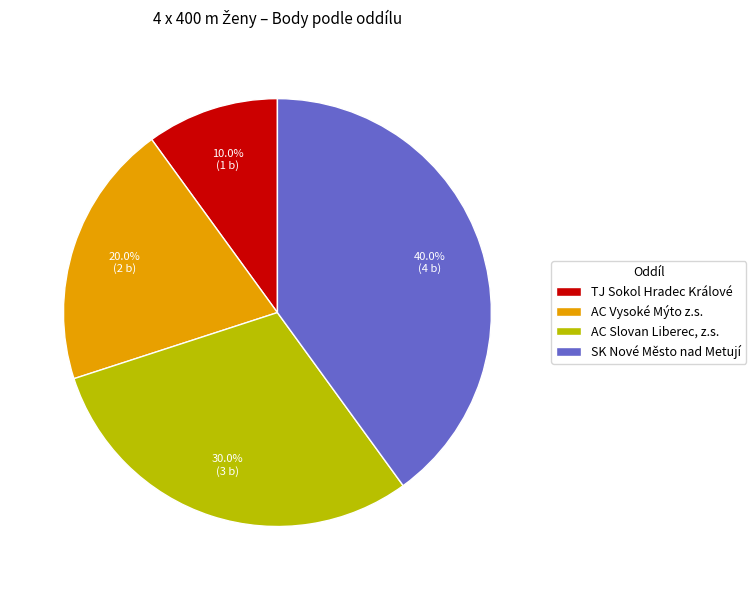

To the nearest percent, what percentage of the pie is AC Vysoké Mýto z.s.?

20%